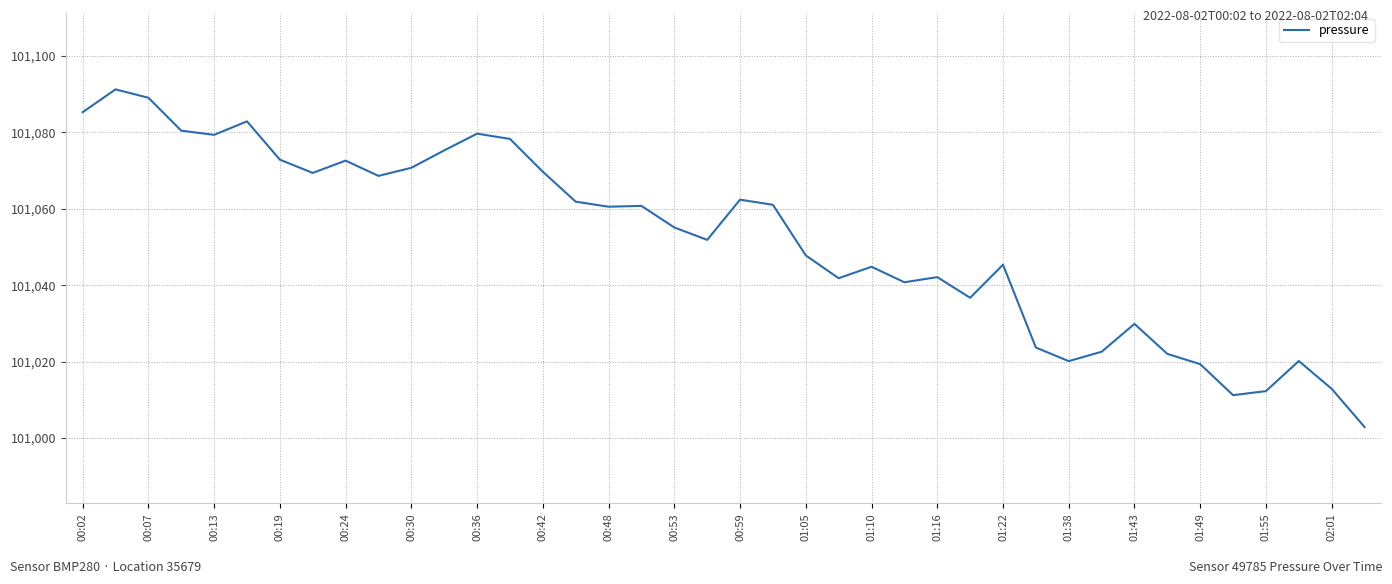

What is the greatest value displayed?

101091.3